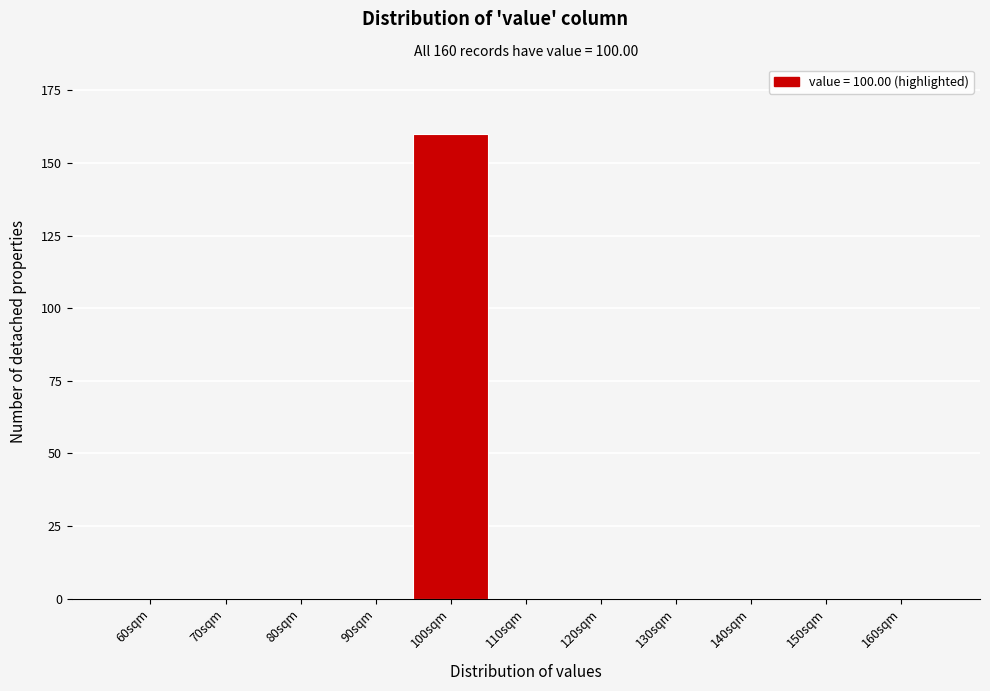

Reading left to right, extract all data points from this chart.

60sqm=0	70sqm=0	80sqm=0	90sqm=0	100sqm=160	110sqm=0	120sqm=0	130sqm=0	140sqm=0	150sqm=0	160sqm=0